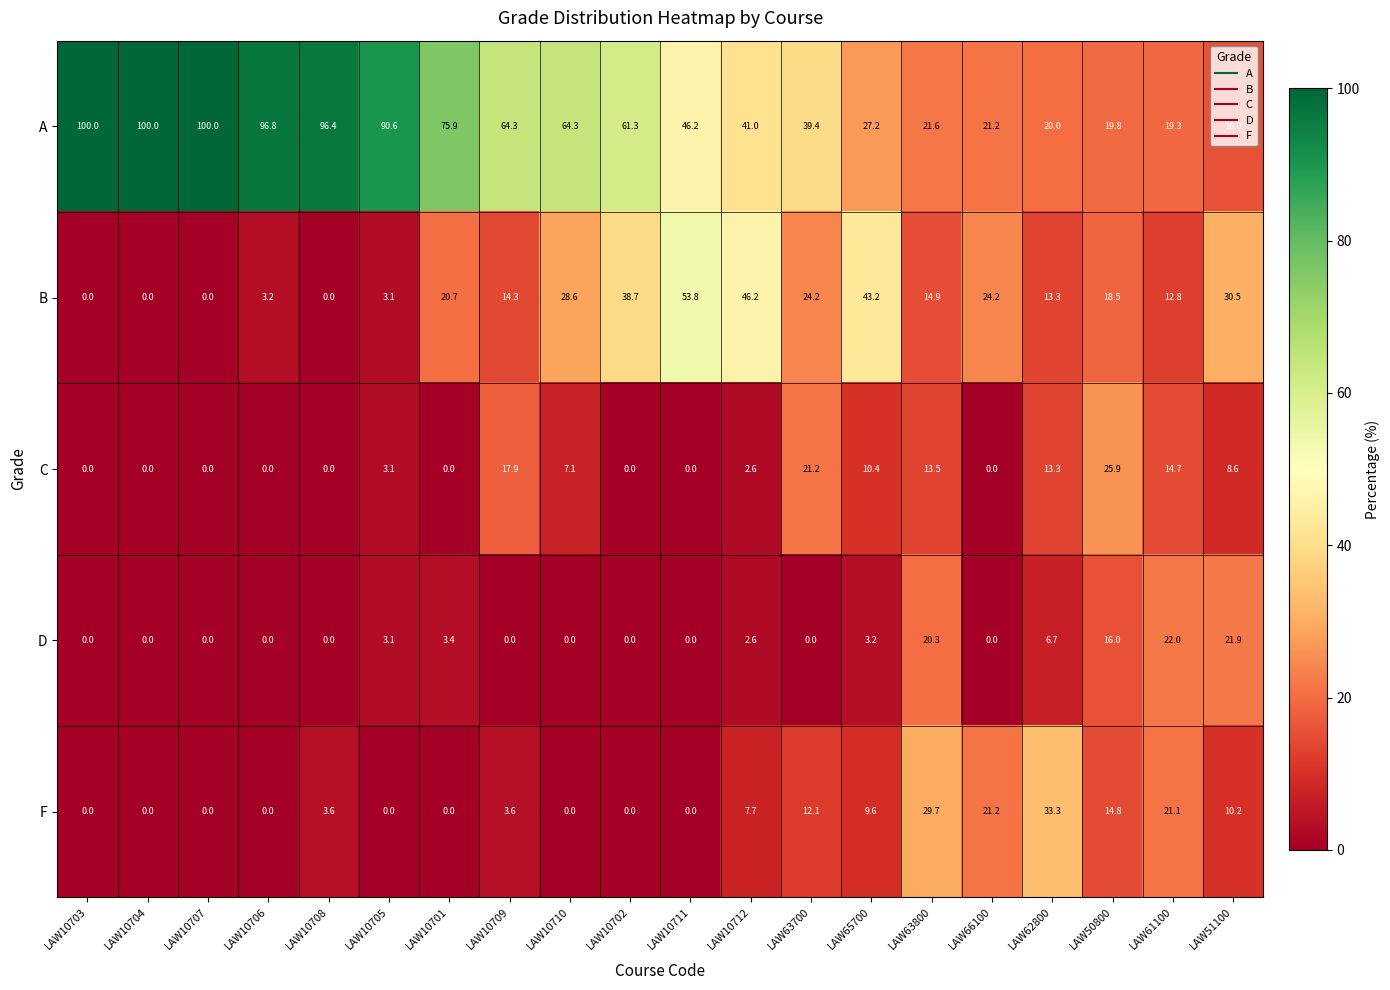

Which series has the widest spread of values?

A